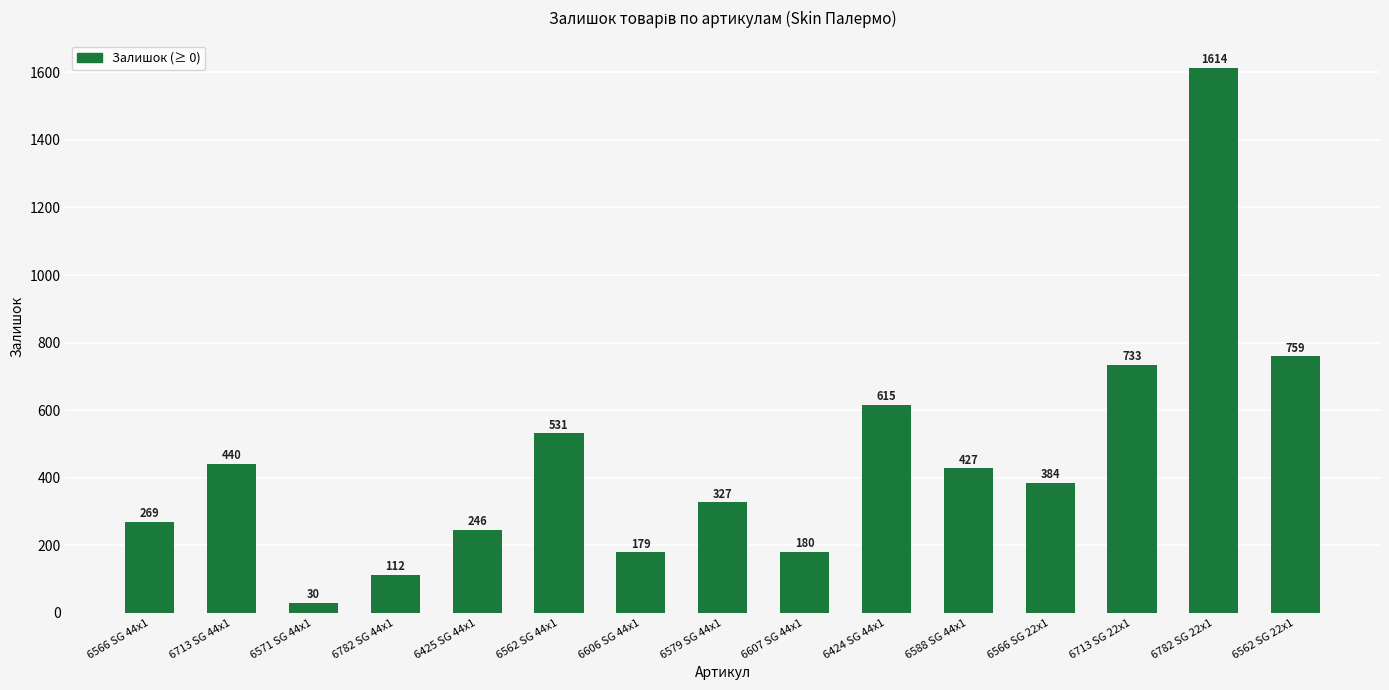

What is the difference between the maximum and minimum values?

1584